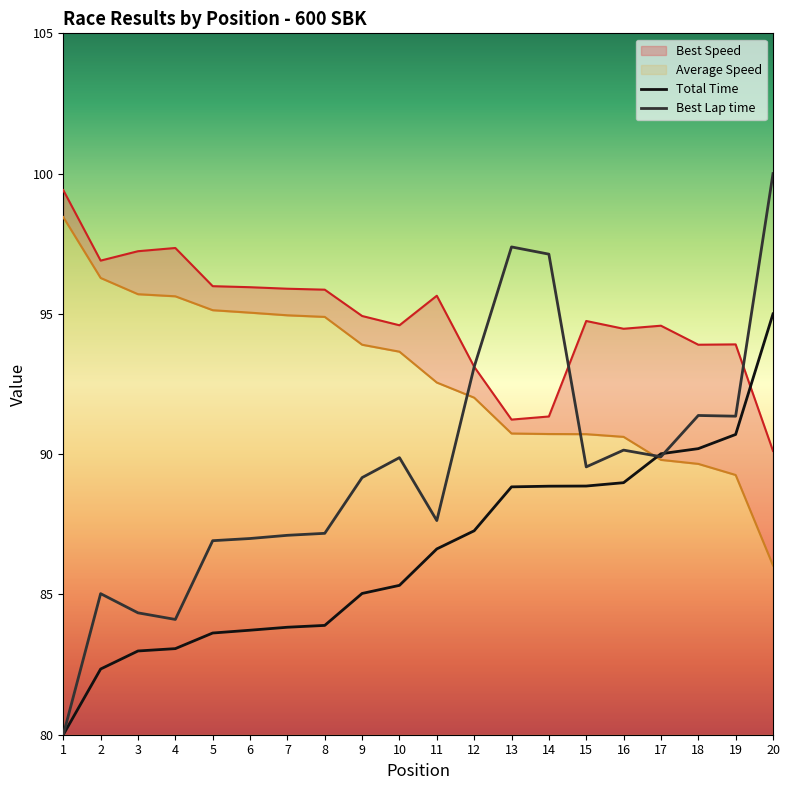

True or false: Best Lap time and Total Time intersect in this chart.

True